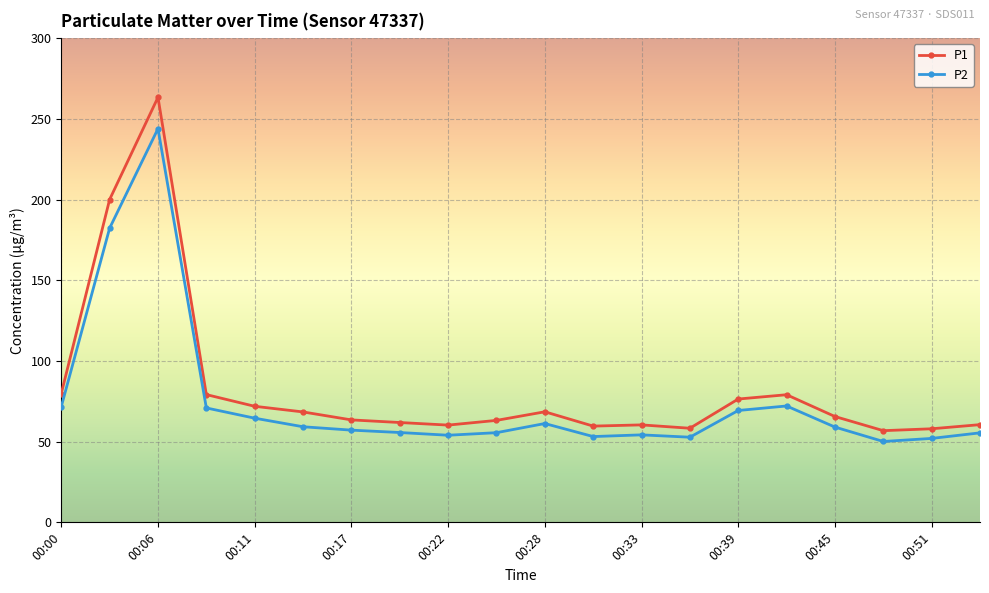

Rank the series by their maximum value, from lowest to highest.

P2, P1